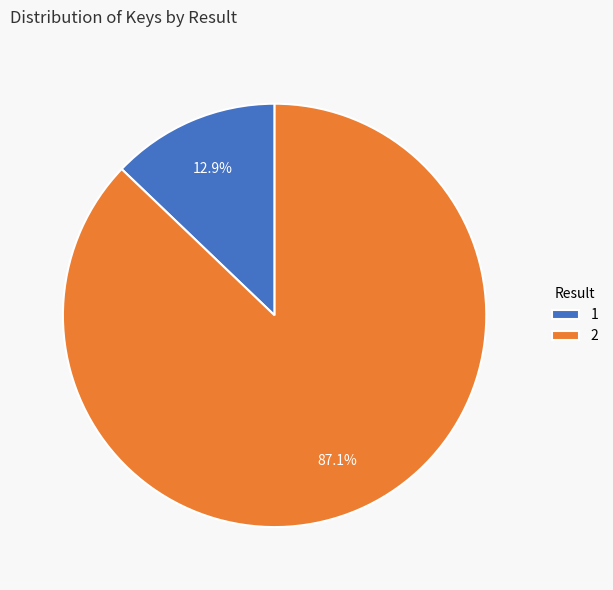

Is there any slice that represents more than half of the pie?

Yes